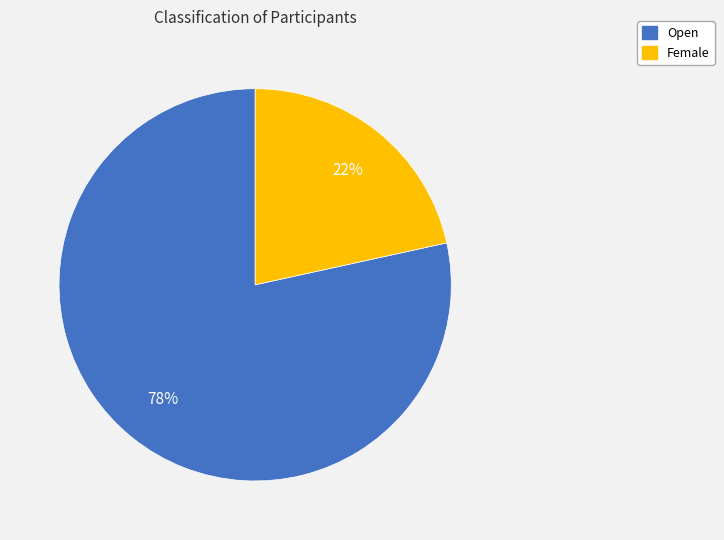

Which slice represents more than half of the pie?

Open